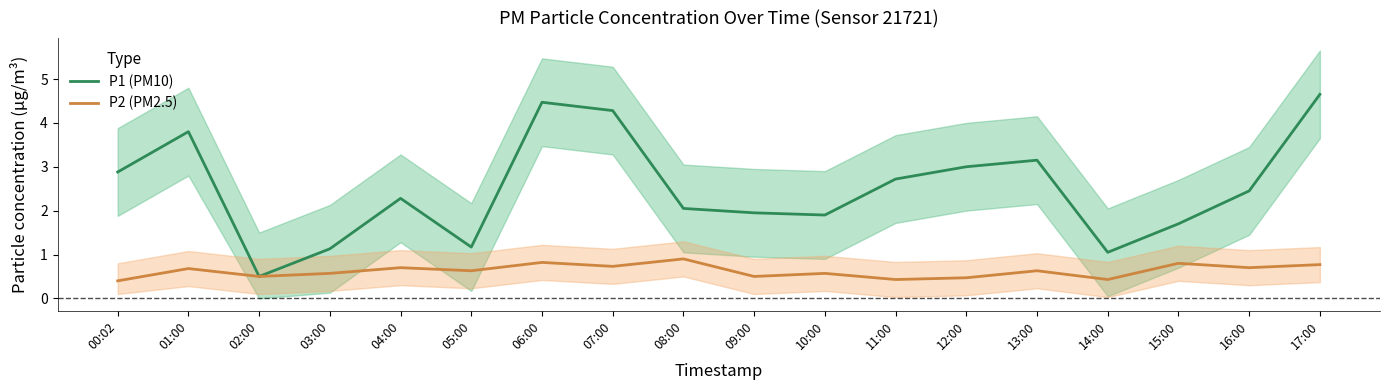

Between 13:00 and 11:00, which is larger?

13:00